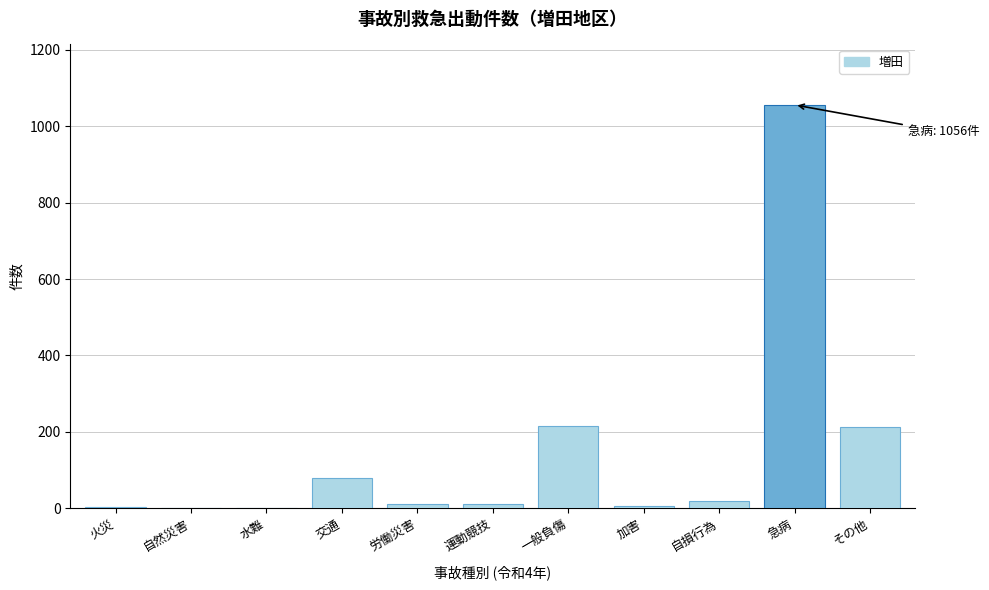

Which label corresponds to the largest value in the chart?

急病